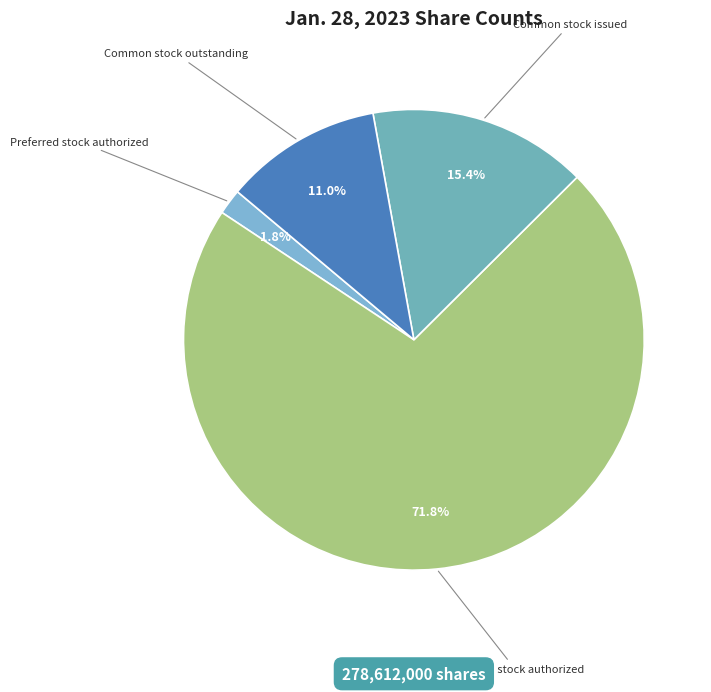

How many segments does this pie chart have?

4